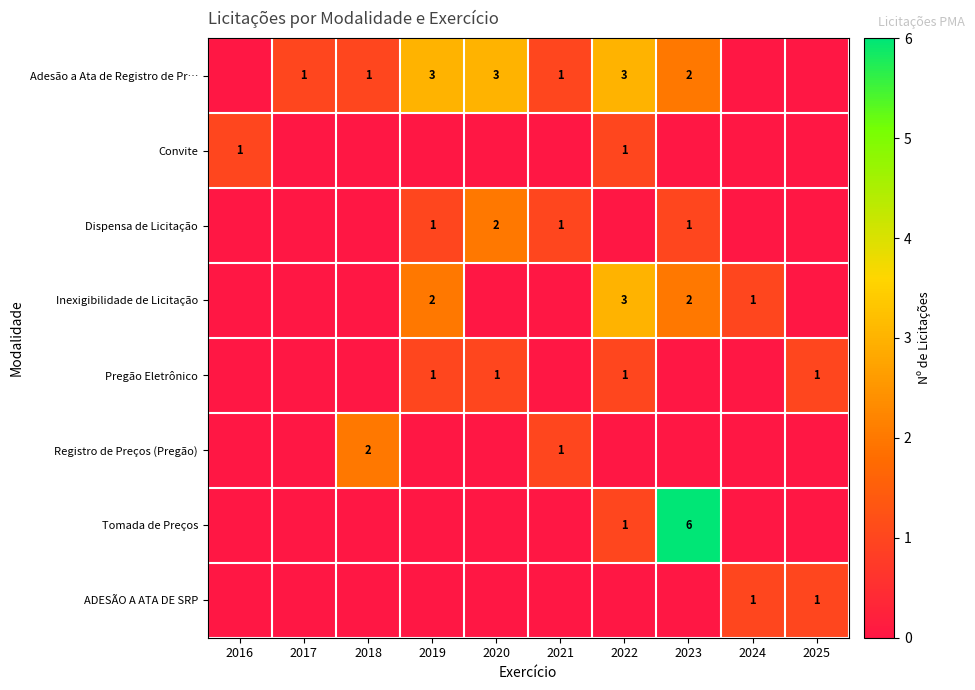

The value of Dispensa de Licitação at 2020 is 3. True or false?

False